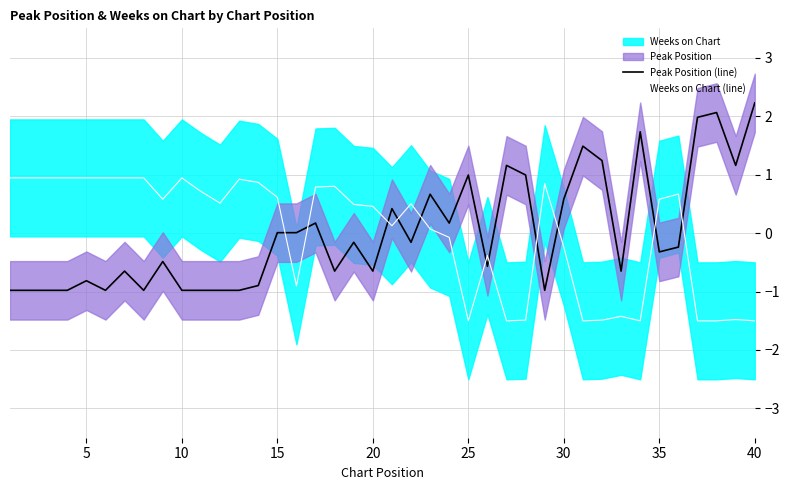

What is the maximum value for Weeks on Chart (line)?

0.9